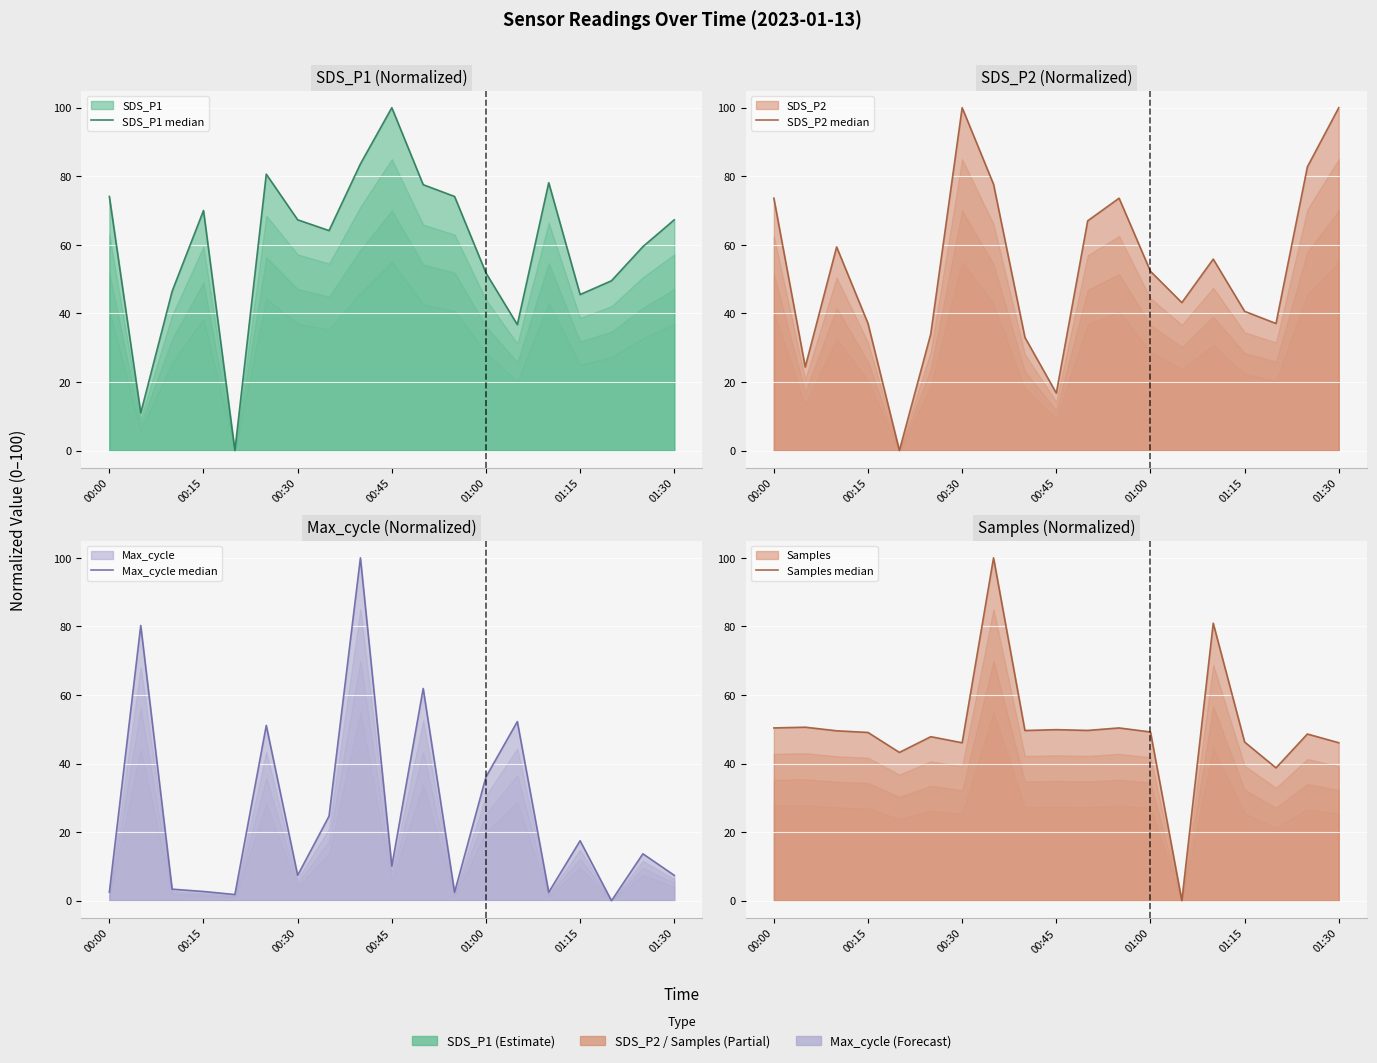

Is it true that SDS_P2 median equals 16.8 at 00:45?

True